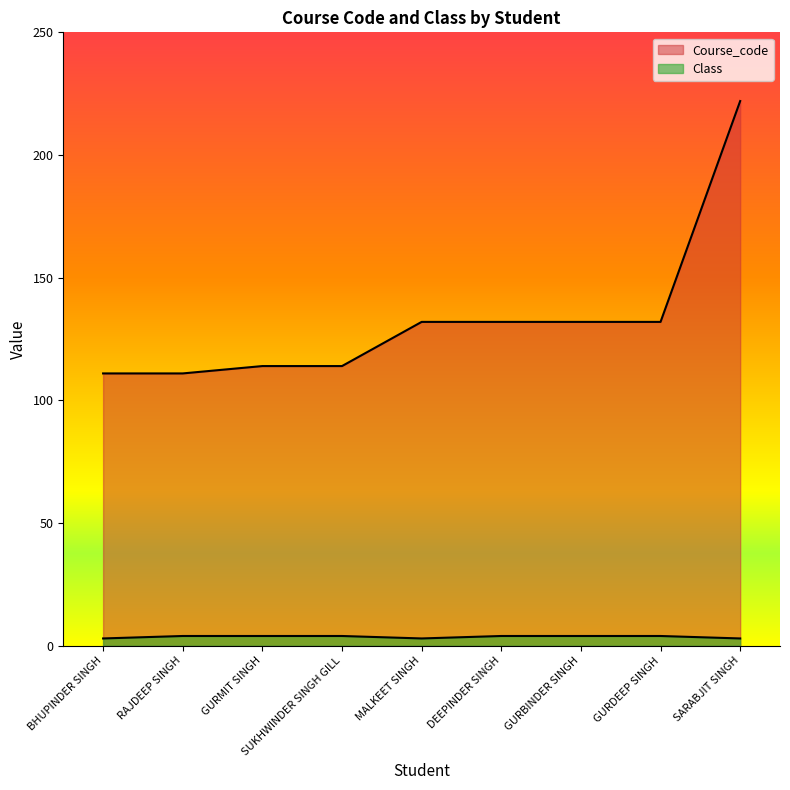

At which label is Course_code closest to 166?

MALKEET SINGH